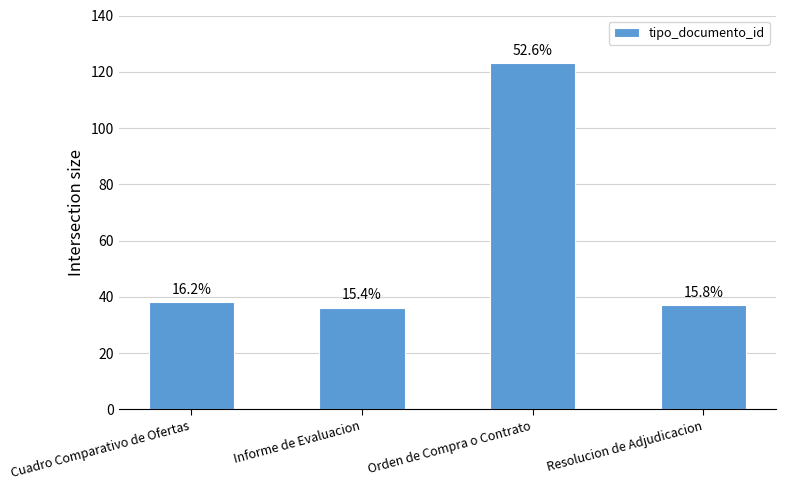

Are the bars horizontal?

No